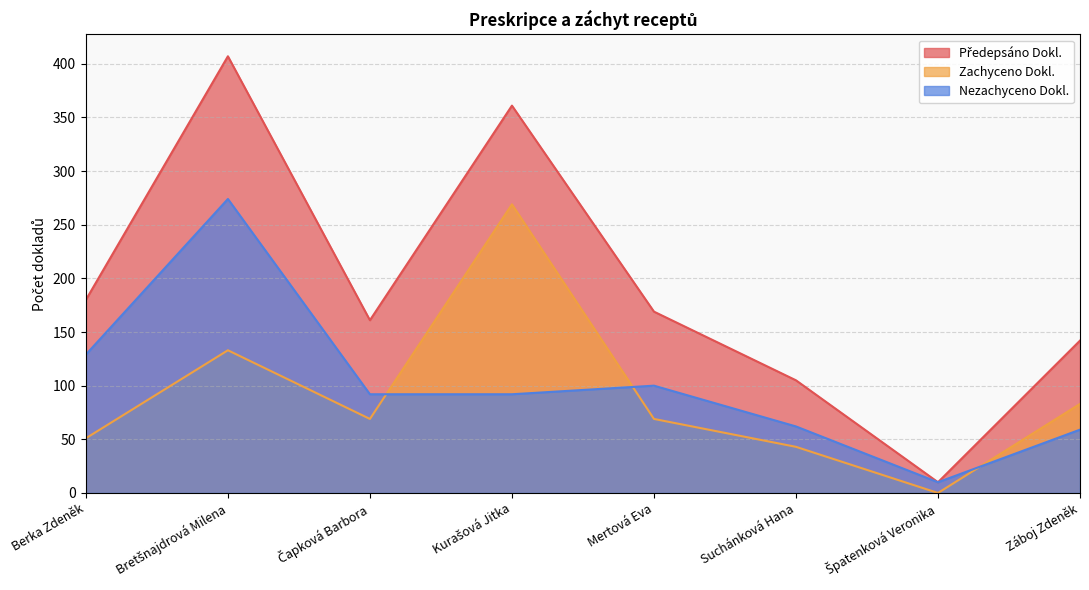

How many data points does each series have?

8